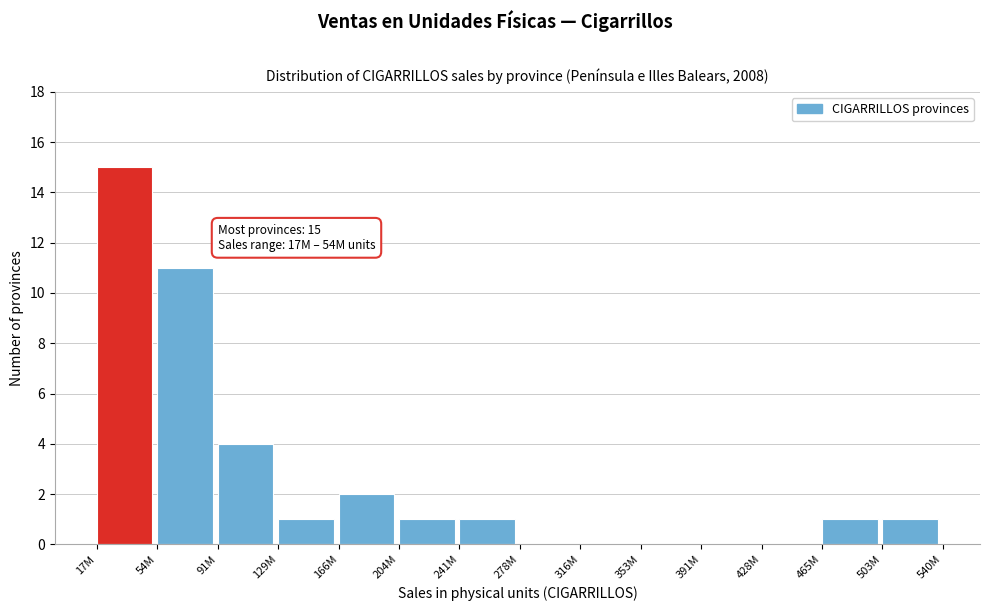

Reading left to right, list all the values displayed in this chart.

17M=15	54M=11	91M=4	129M=1	166M=2	204M=1	241M=1	278M=0	316M=0	353M=0	391M=0	428M=0	465M=1	503M=1